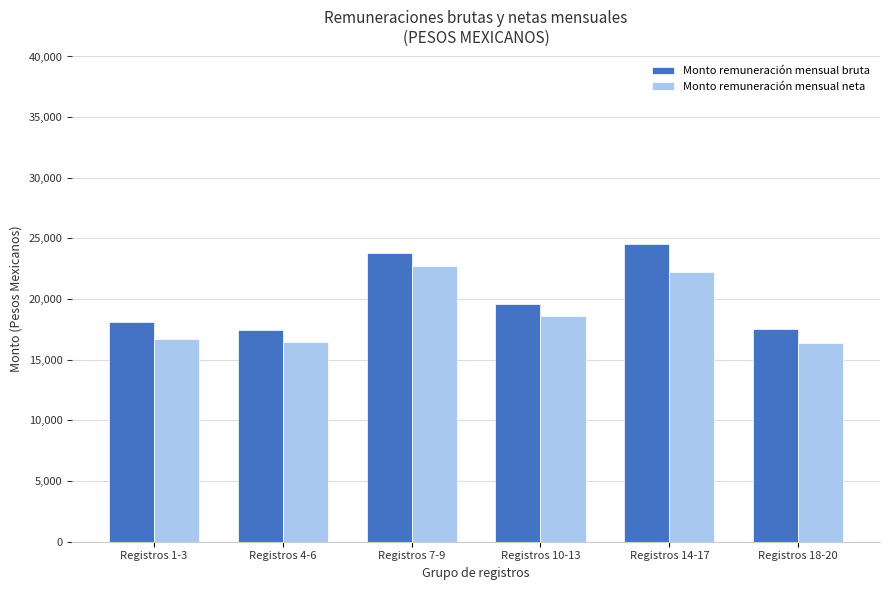

What is the smallest value displayed?

16361.1